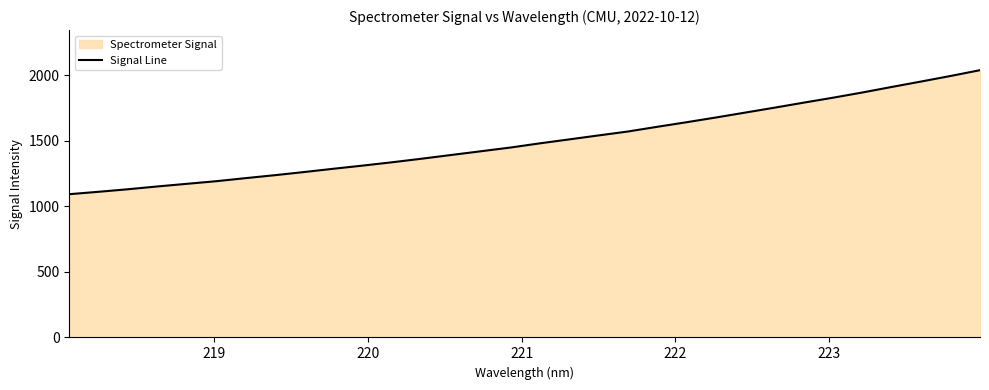

What is the smallest value displayed?

1092.0